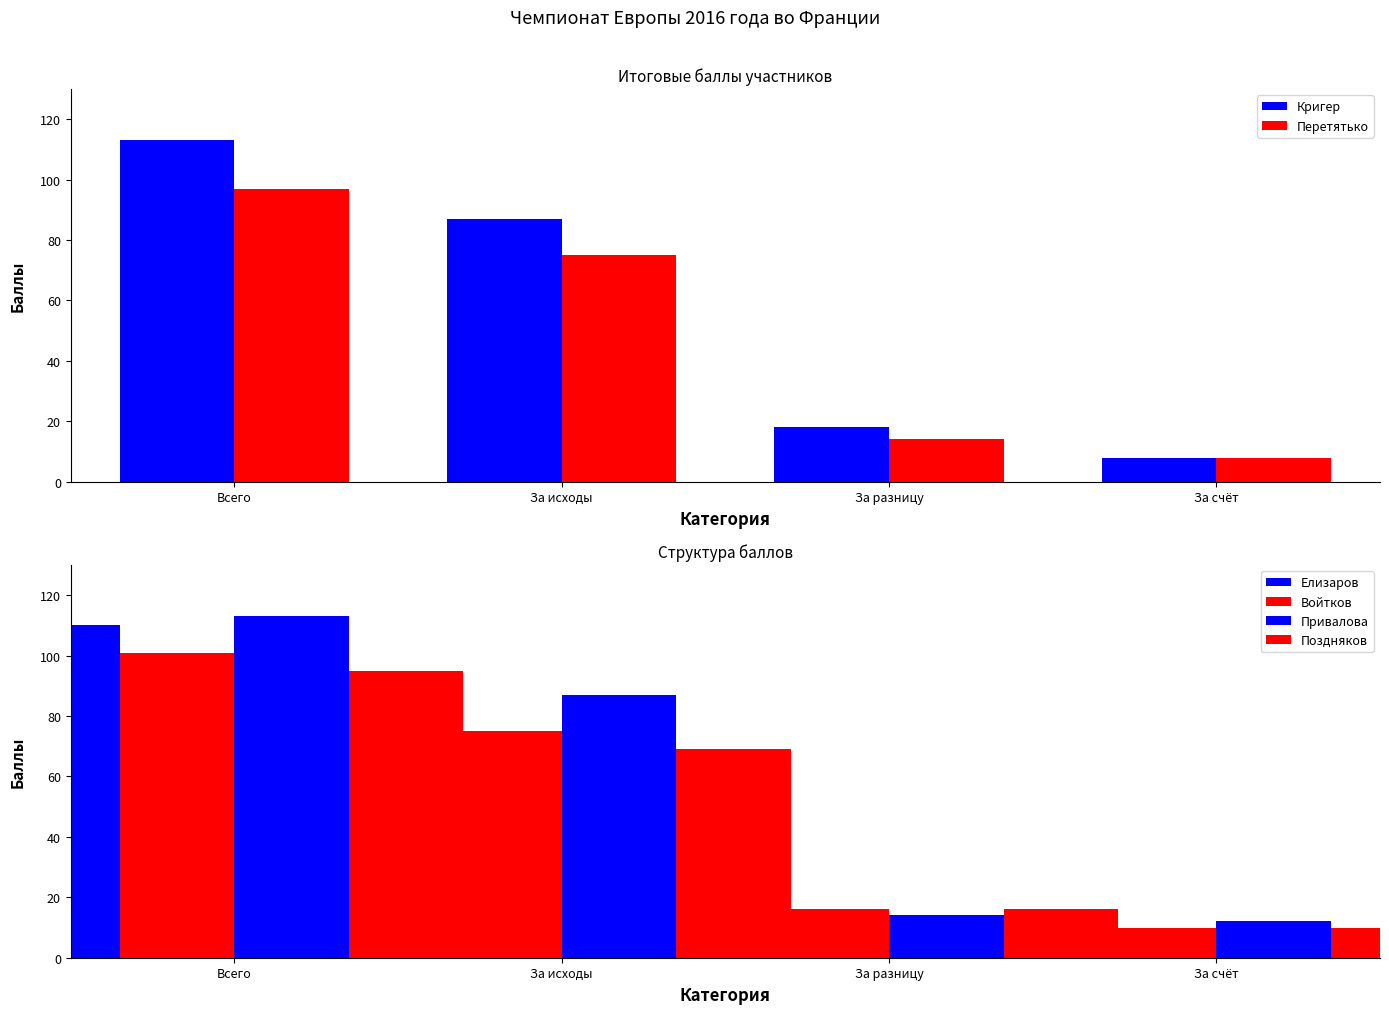

What is the difference between the Привалова values at За счёт and За разницу?

2